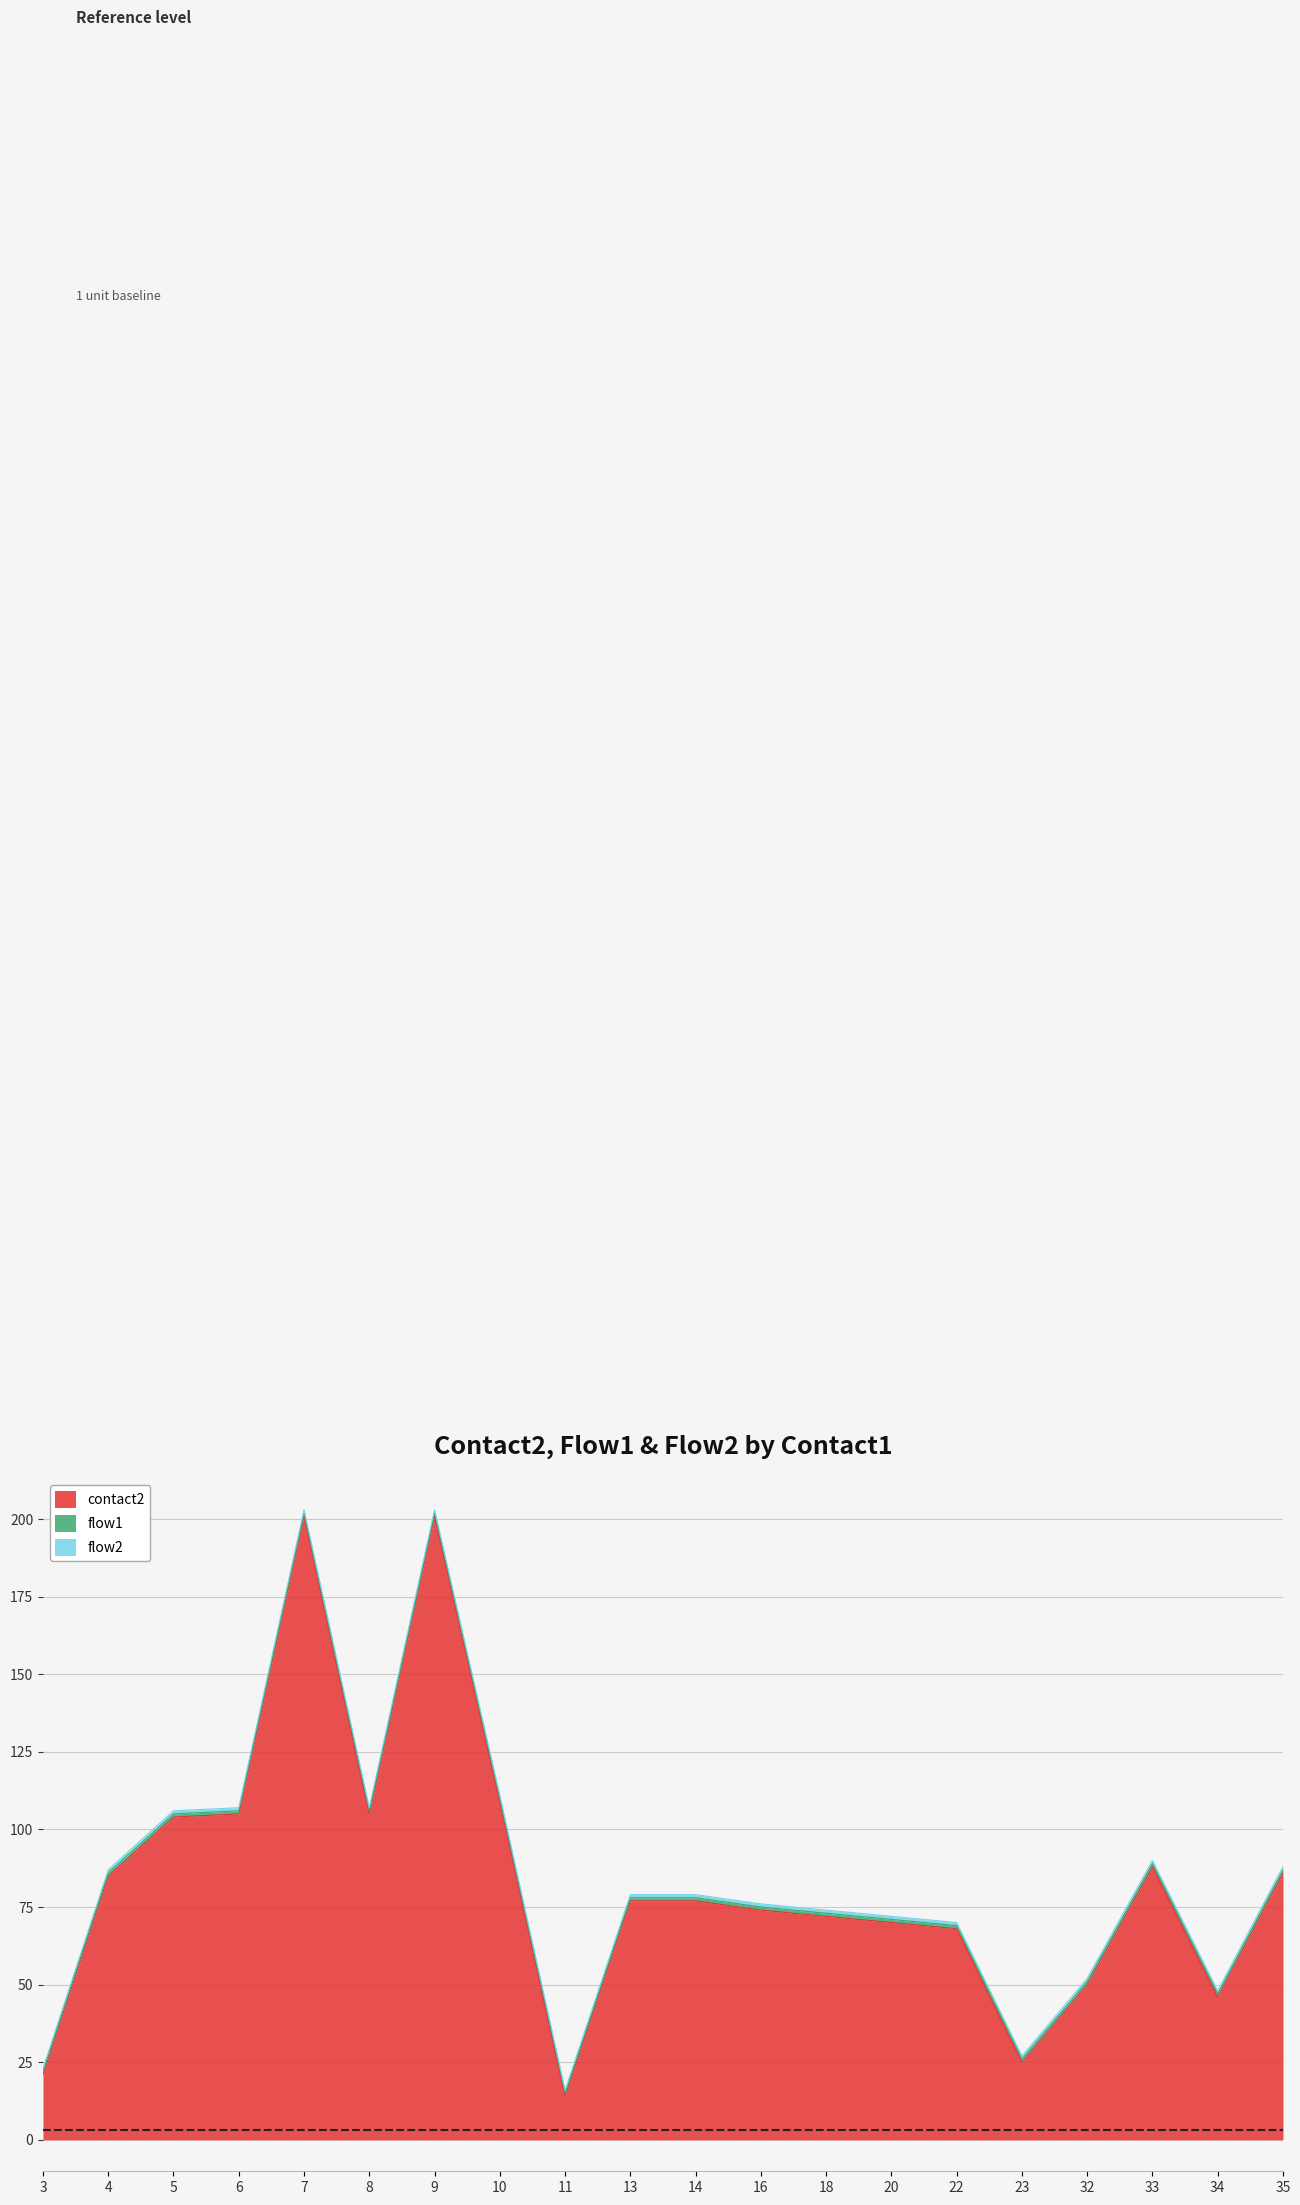

List the series in order of their peak value, highest first.

contact2, flow1, flow2